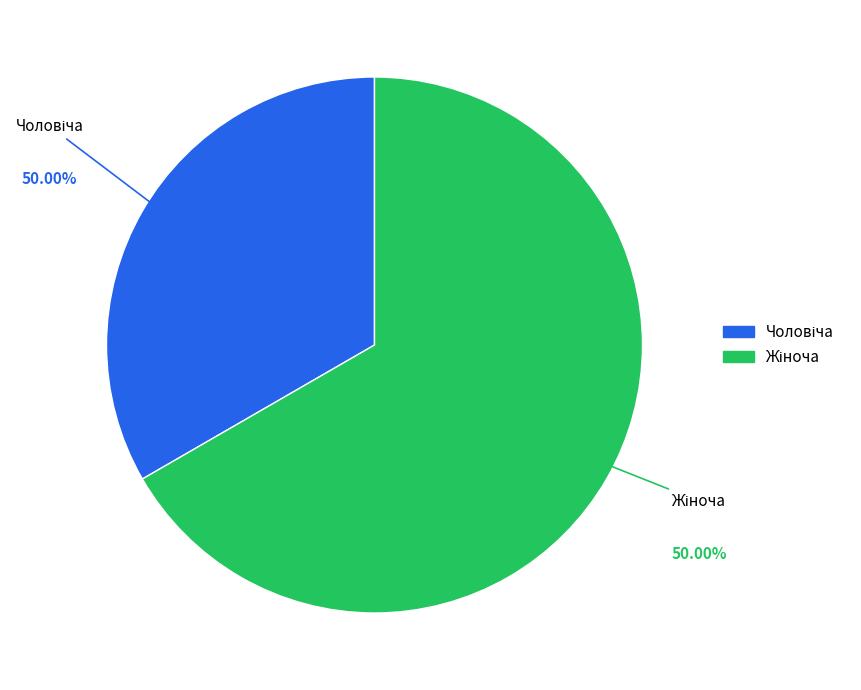

To the nearest percent, what is the combined percentage of Жіноча and Чоловіча?

100%